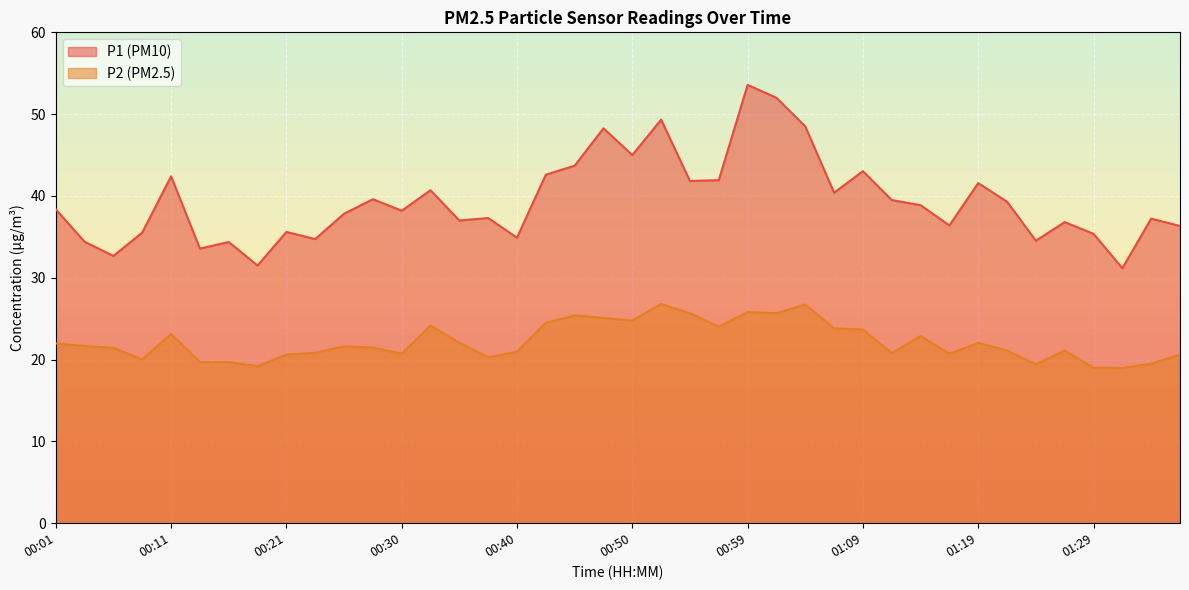

What is the smallest value displayed?

19.0